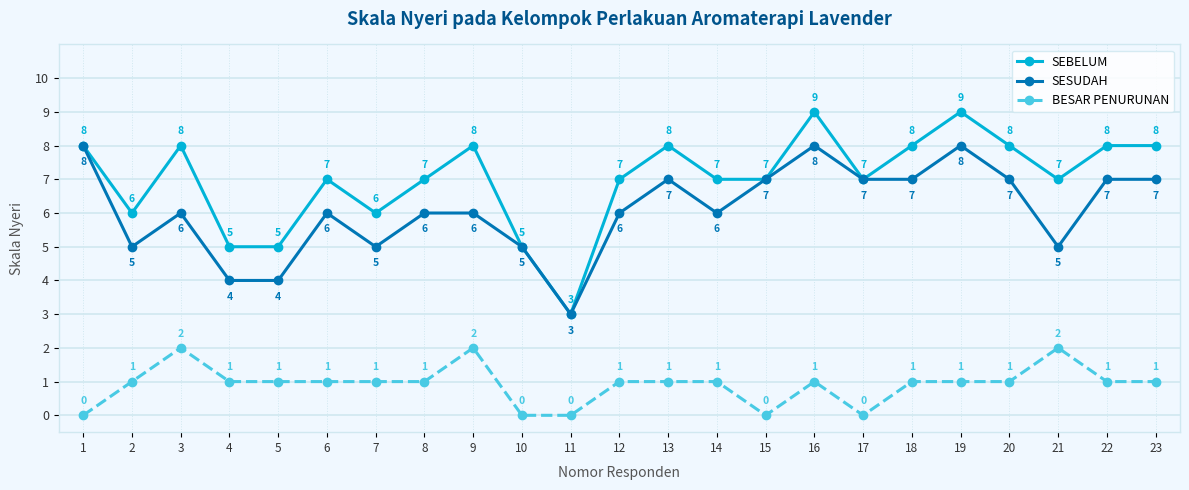

What is the minimum value for SEBELUM?

3